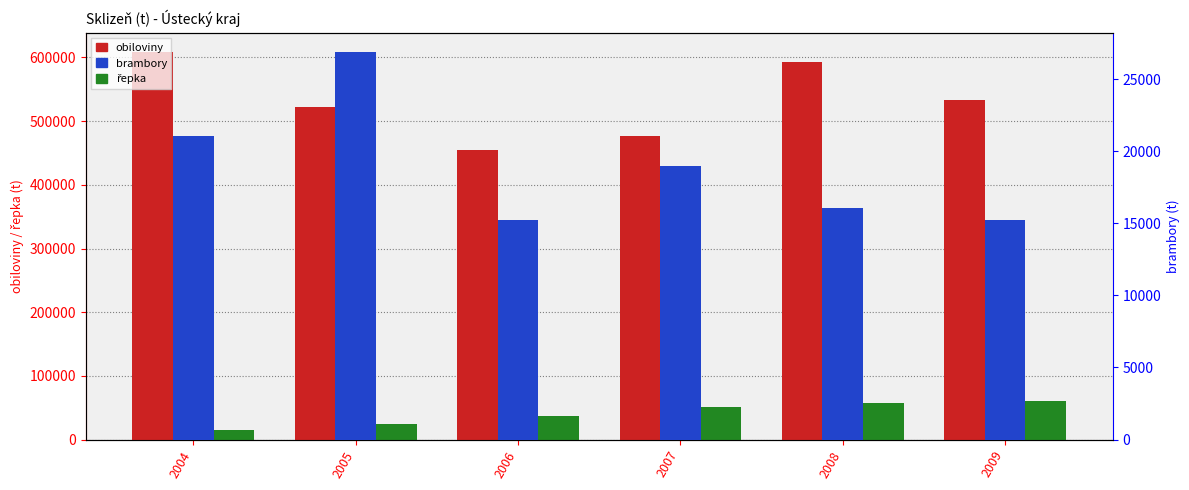

Which series changed the most between 2005 and 2006?

obiloviny